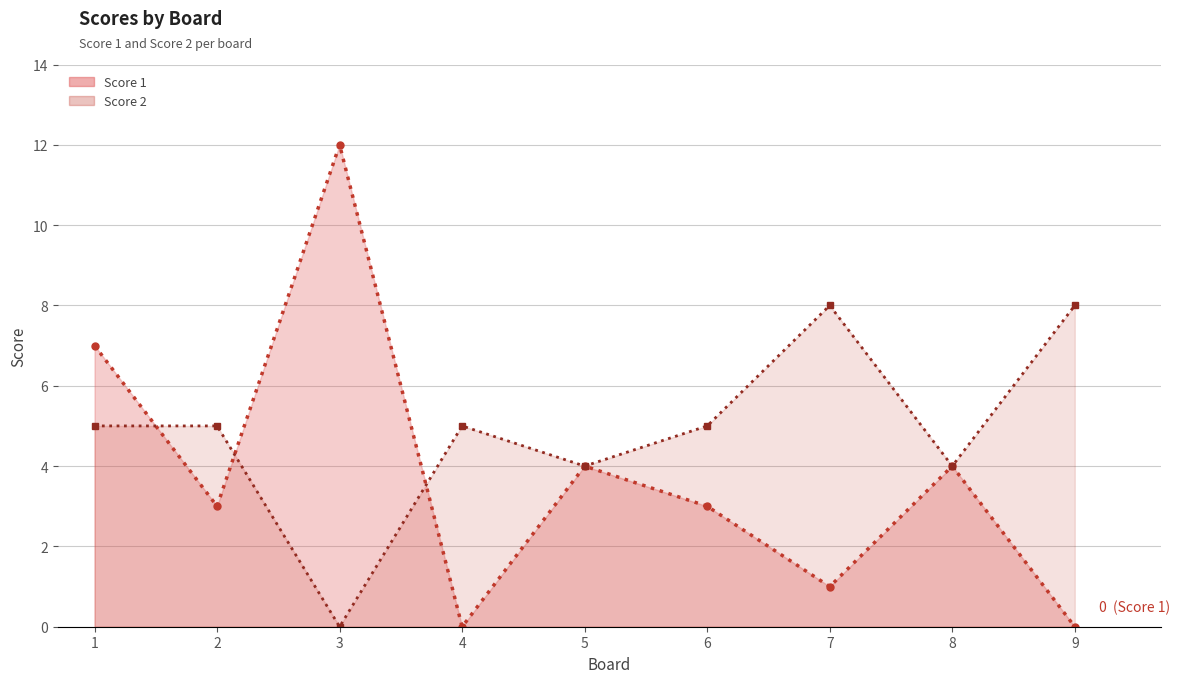

True or false: Score 1 has more than 1 interior local peaks.

True